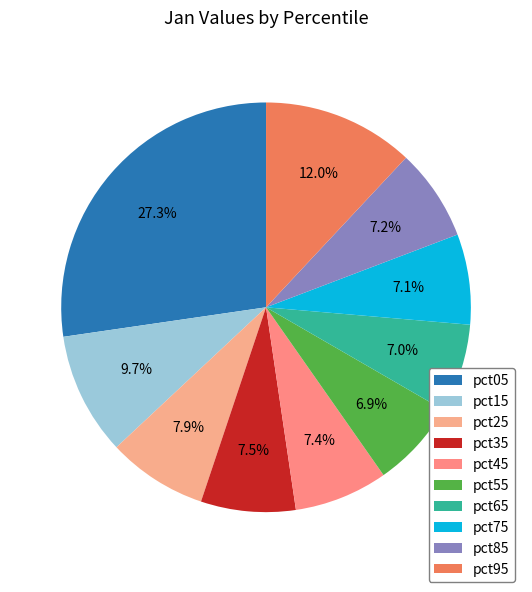

What percentage is the pct25 slice, to the nearest percent?

8%